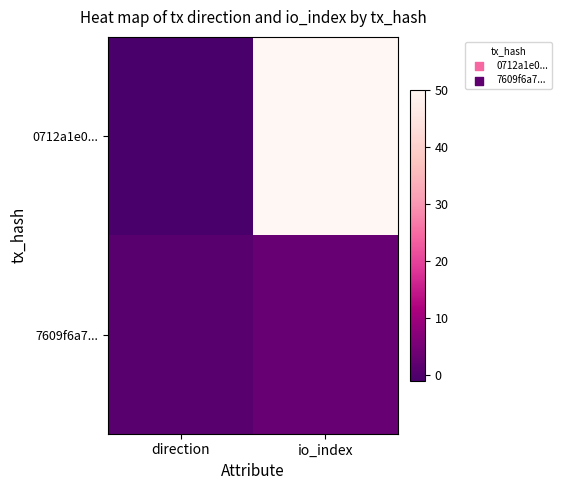

Which series has the widest spread of values?

0712a1e0...